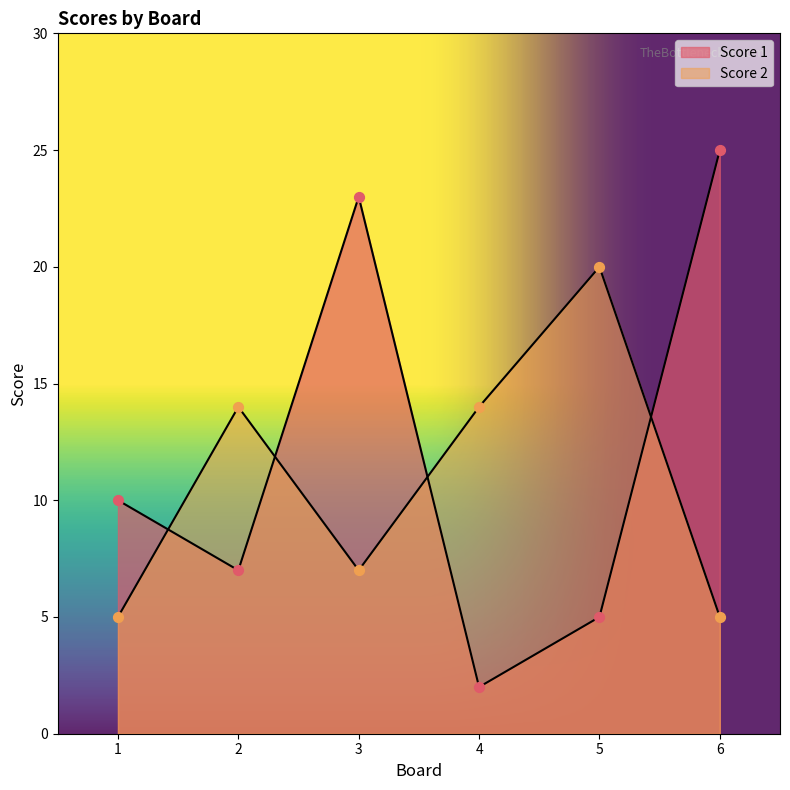

What are all the series names shown in the legend?

Score 1, Score 2